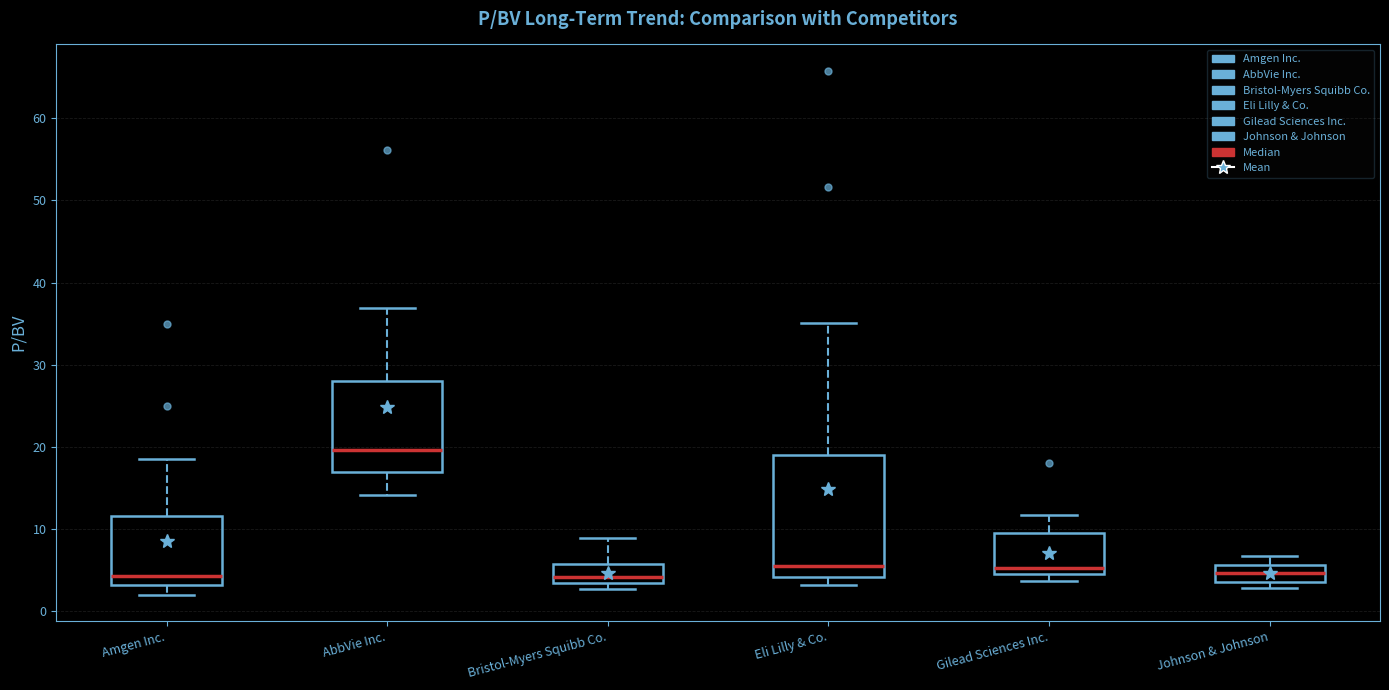

Comparing the boxes themselves (not the whiskers), which one is the tallest?

Eli Lilly & Co.